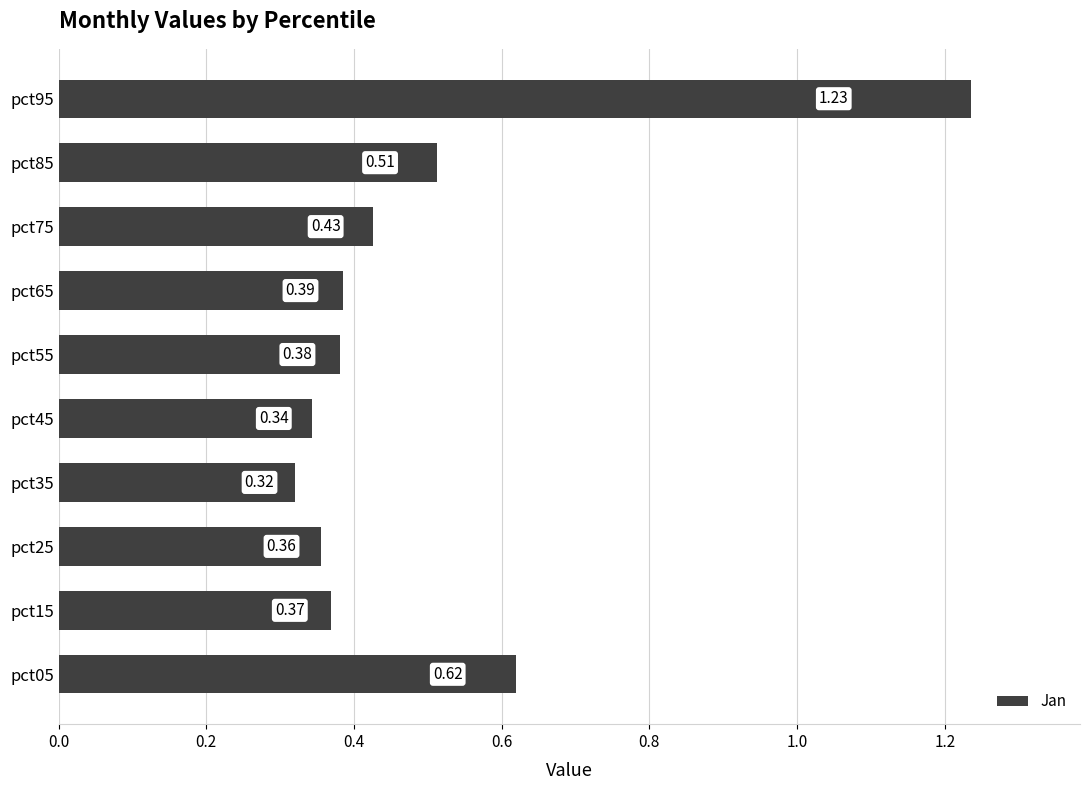

What is the change in value from pct05 to pct25?

-0.3